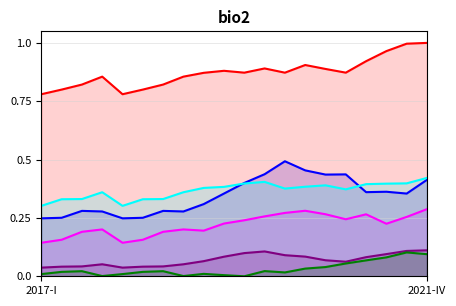

What is the total value across all series at 2021-II?

2.1